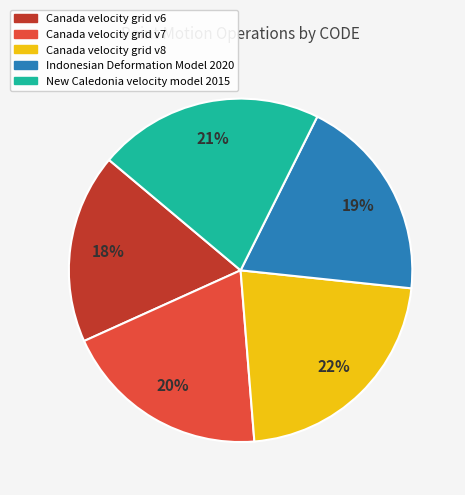

Do Indonesian Deformation Model 2020 and New Caledonia velocity model 2015 together represent more than half of the pie?

No